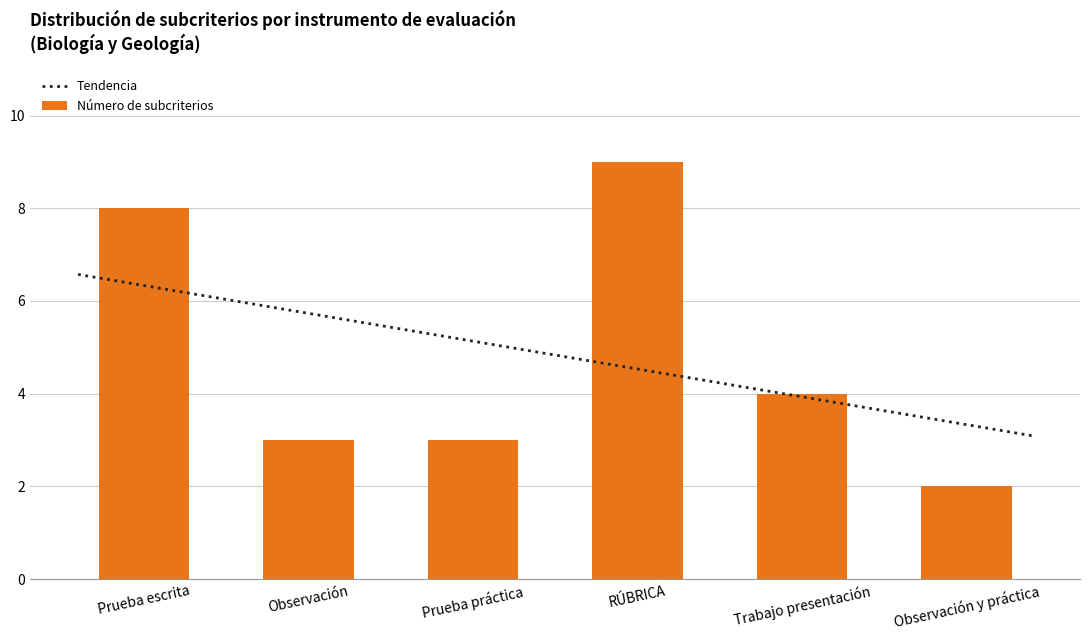

At which label does Número de subcriterios reach its minimum?

Observación y práctica